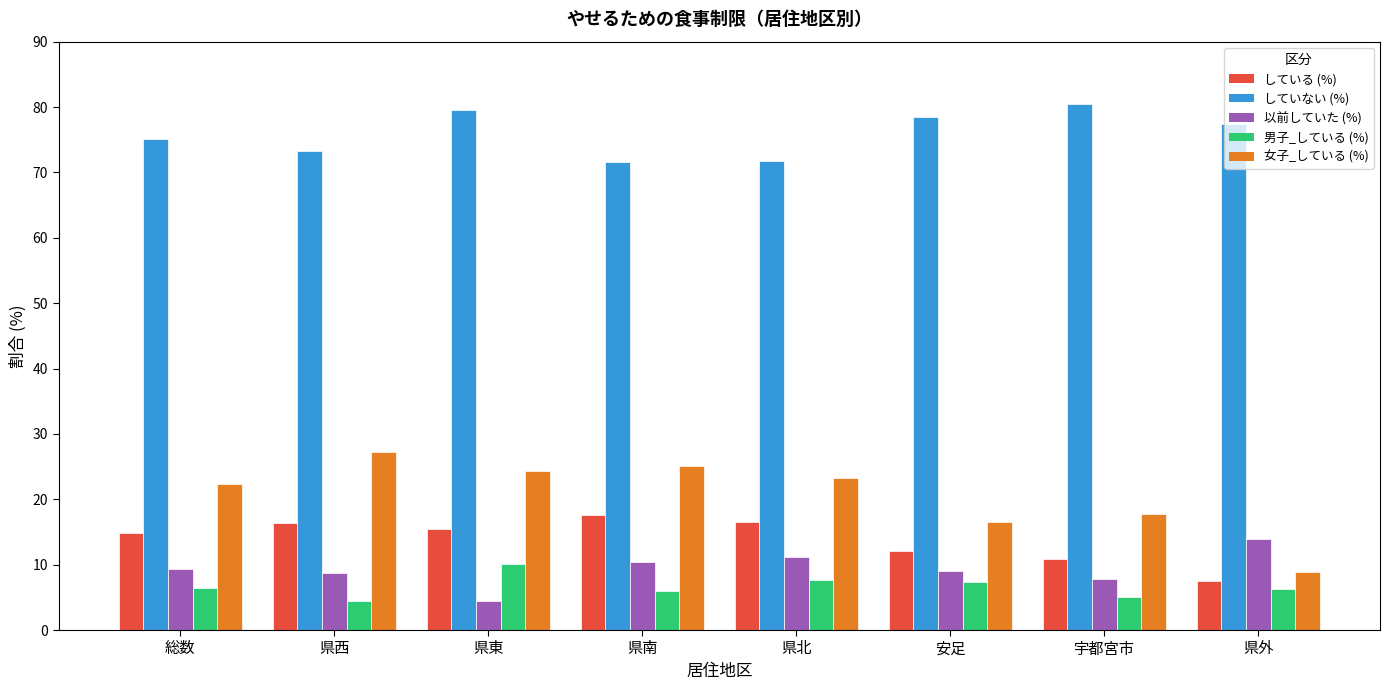

Which series has the largest total across all categories?

していない (%)